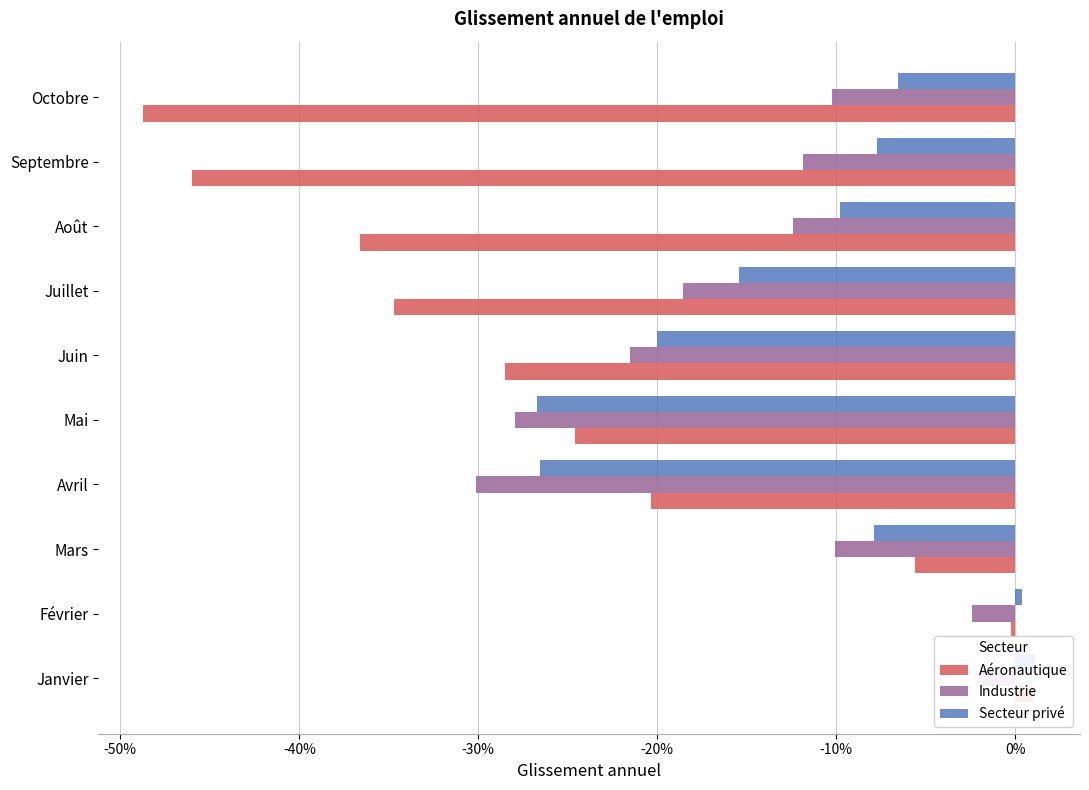

How many positive values does the Aéronautique series have?

1